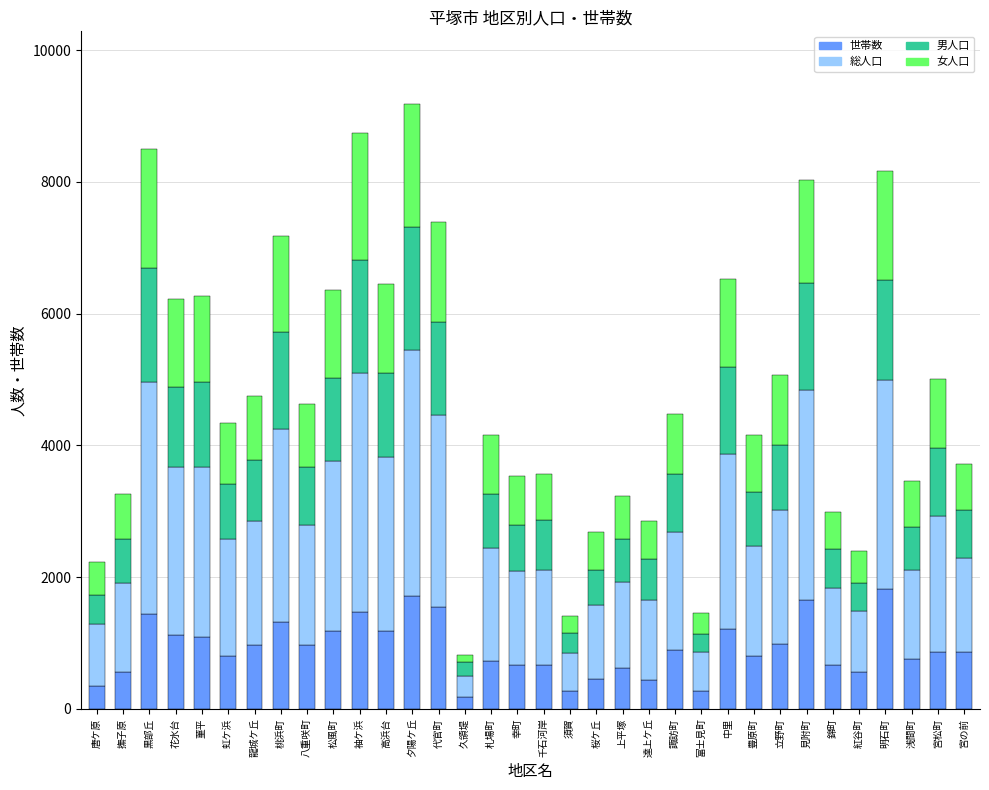

The value of 世帯数 at 夕陽ケ丘 is 1716. True or false?

True